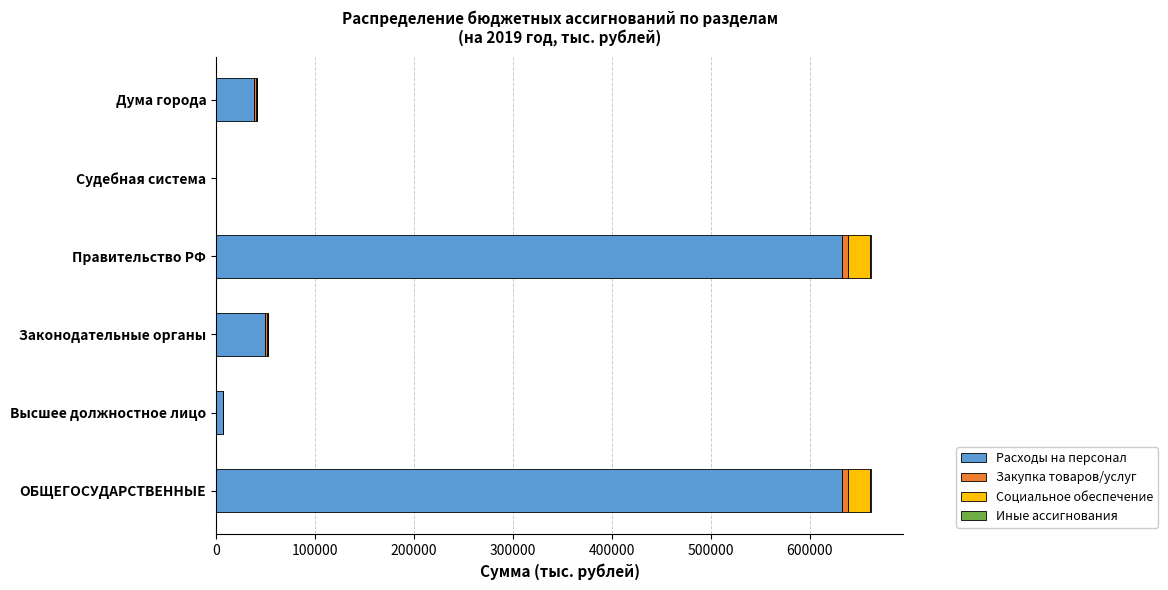

Is it true that Расходы на персонал equals 633282.3 at ОБЩЕГОСУДАРСТВЕННЫЕ?

True